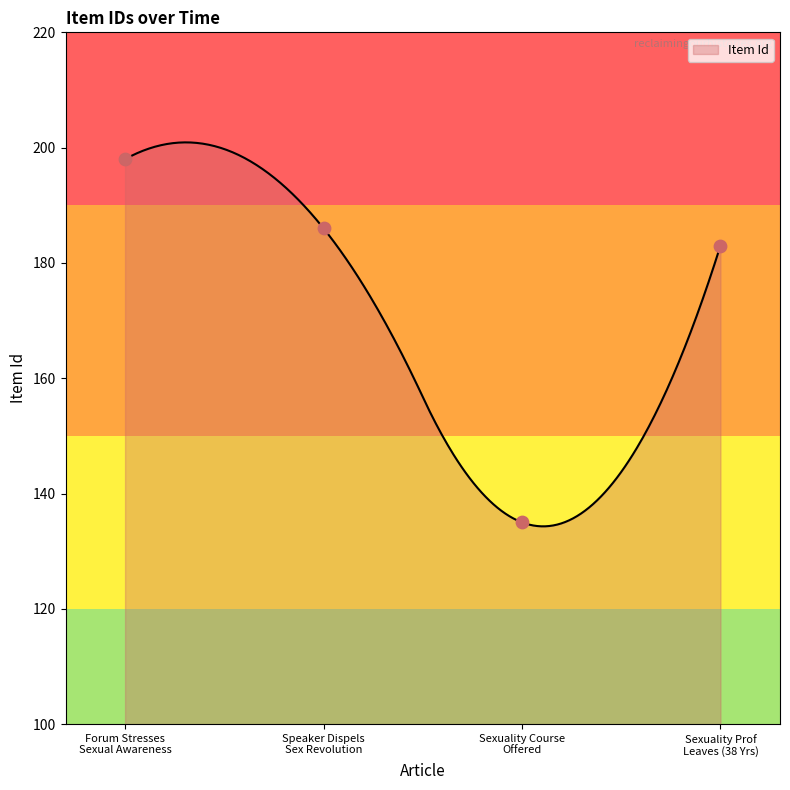

What is the change in value from Speaker Dispels Sex Revolution to Sexuality Course Offered?

-51